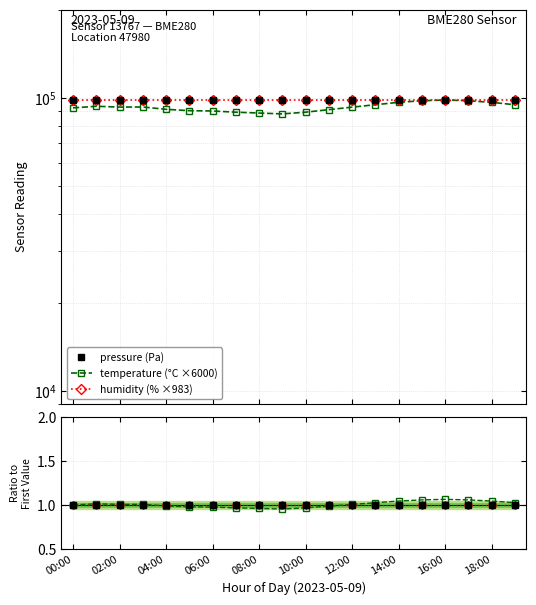

What position from the left is 12:00?

13